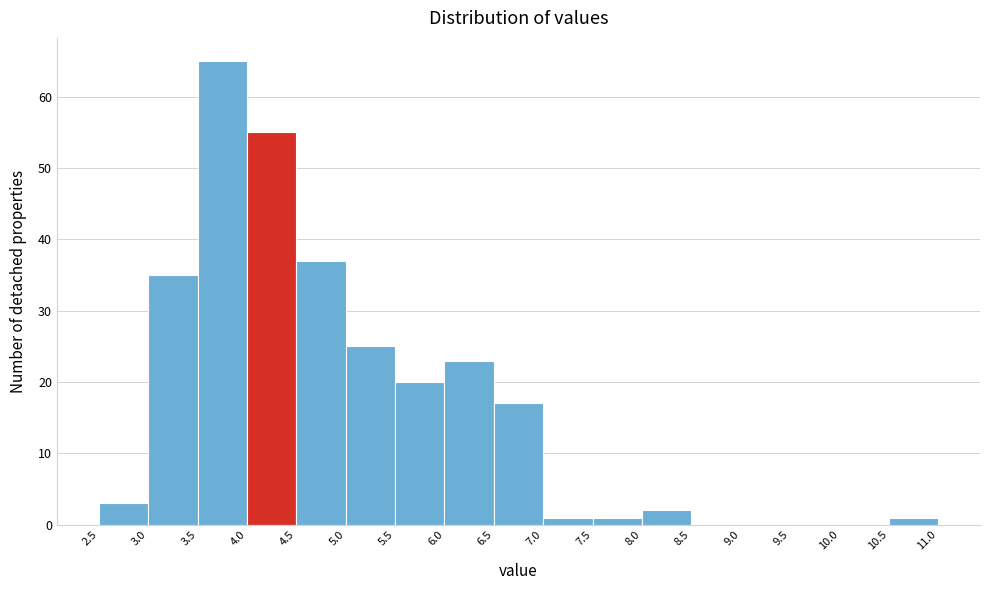

How tall is the bar that spans 6.5 to 7.0 on the x-axis? The values are not printed on the chart, so give them approximately, as read against the axis.

17